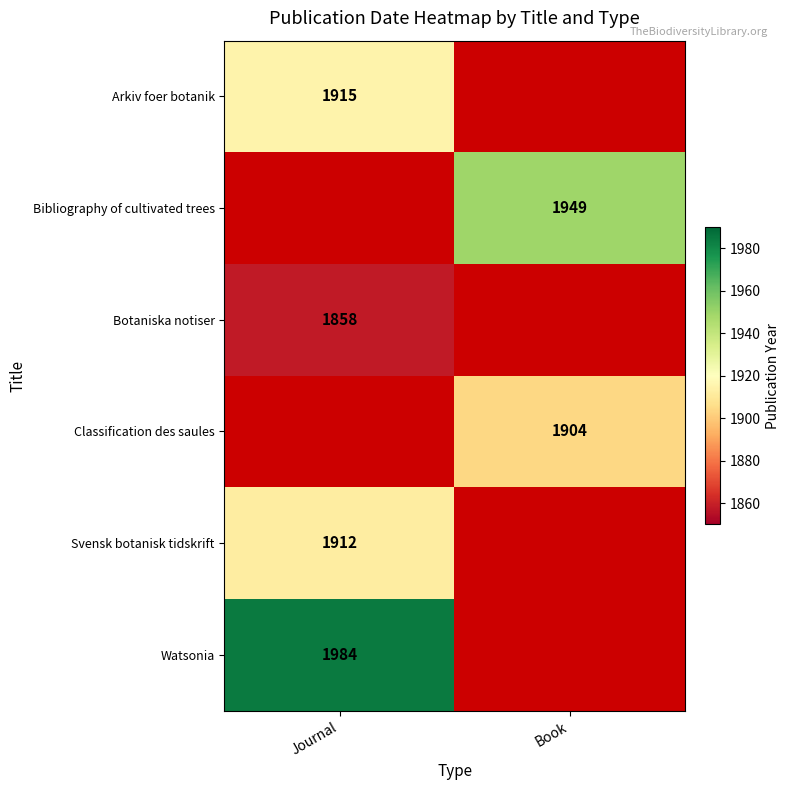

The value of Botaniska notiser at Journal is 3123. True or false?

False